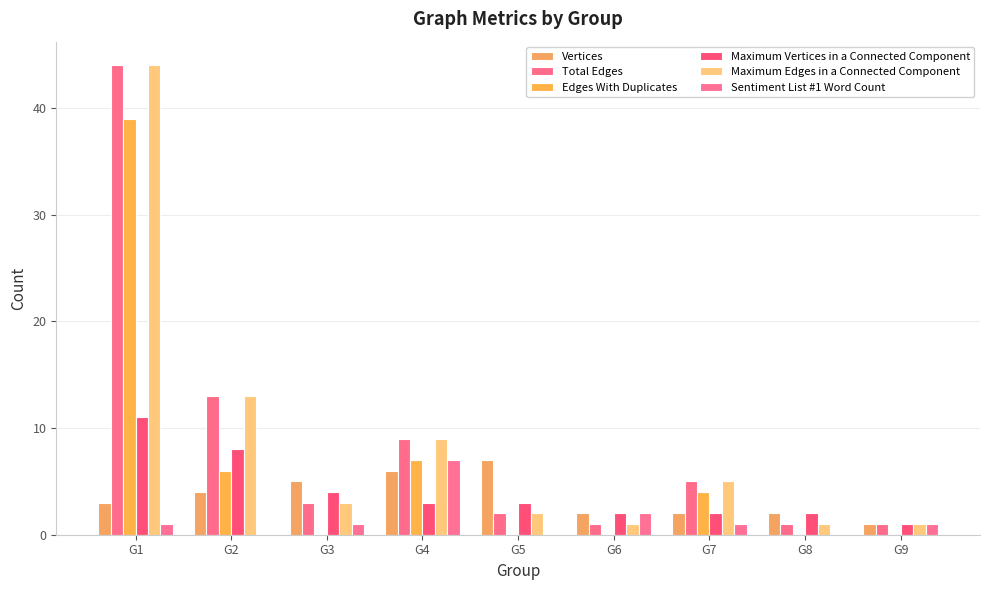

Are the bars grouped side by side (vs. stacked)?

Yes